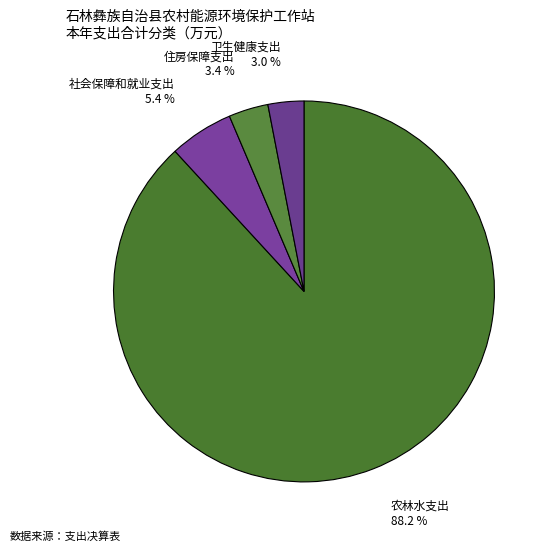

How many segments does this pie chart have?

4